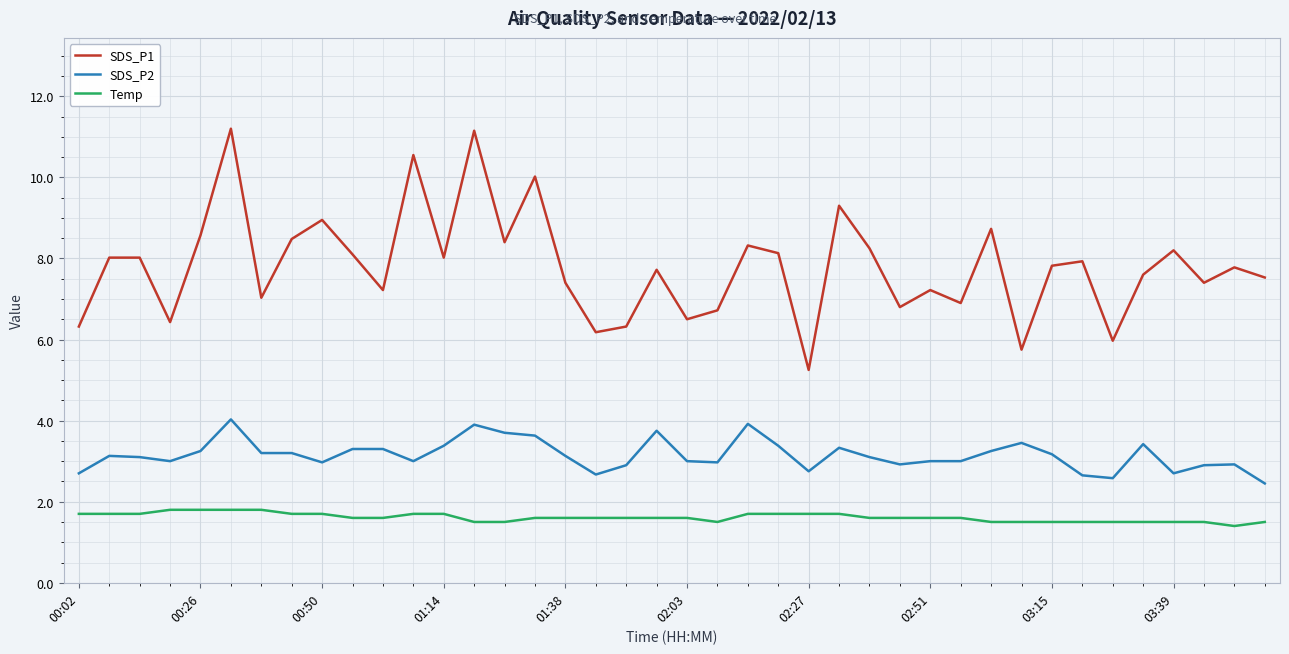

Which series has the widest spread of values?

SDS_P1